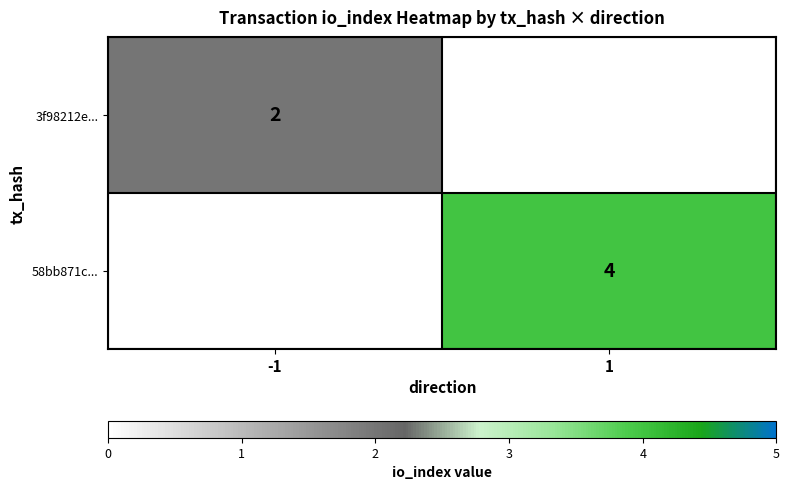

The value of 3f98212e... at -1 is 3. True or false?

False